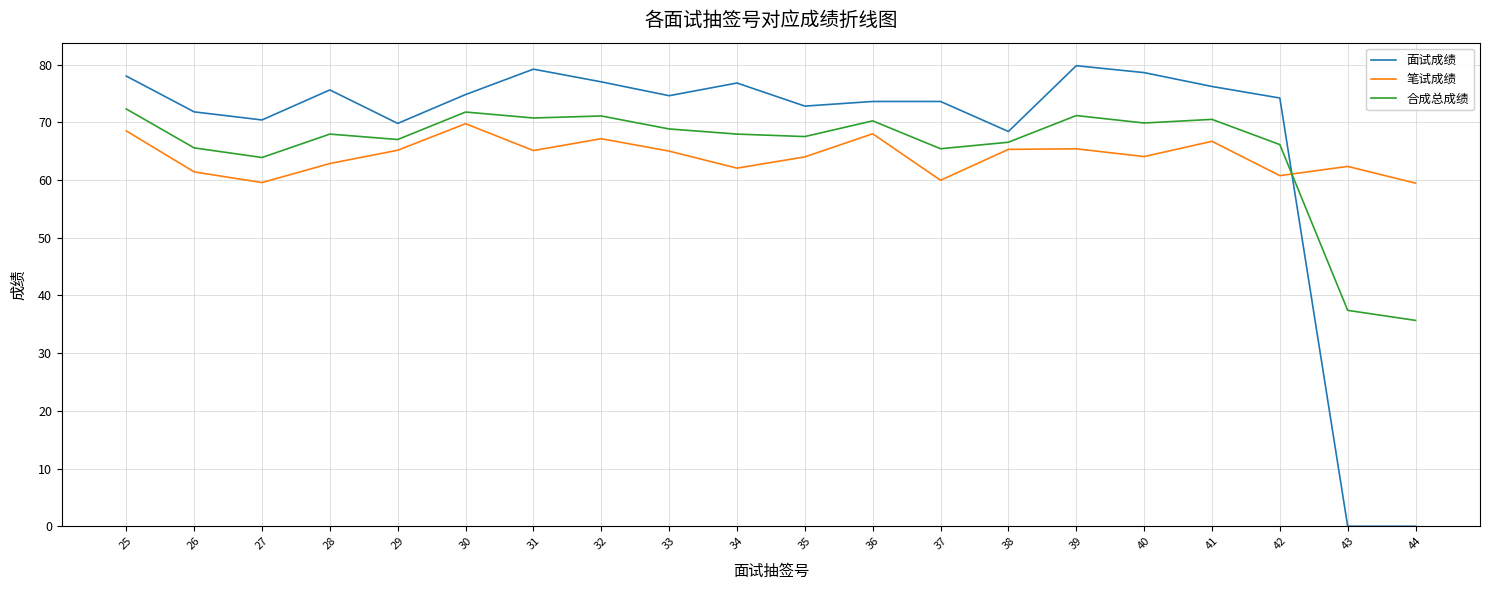

The value of 面试成绩 at 43 is 0.0. True or false?

True